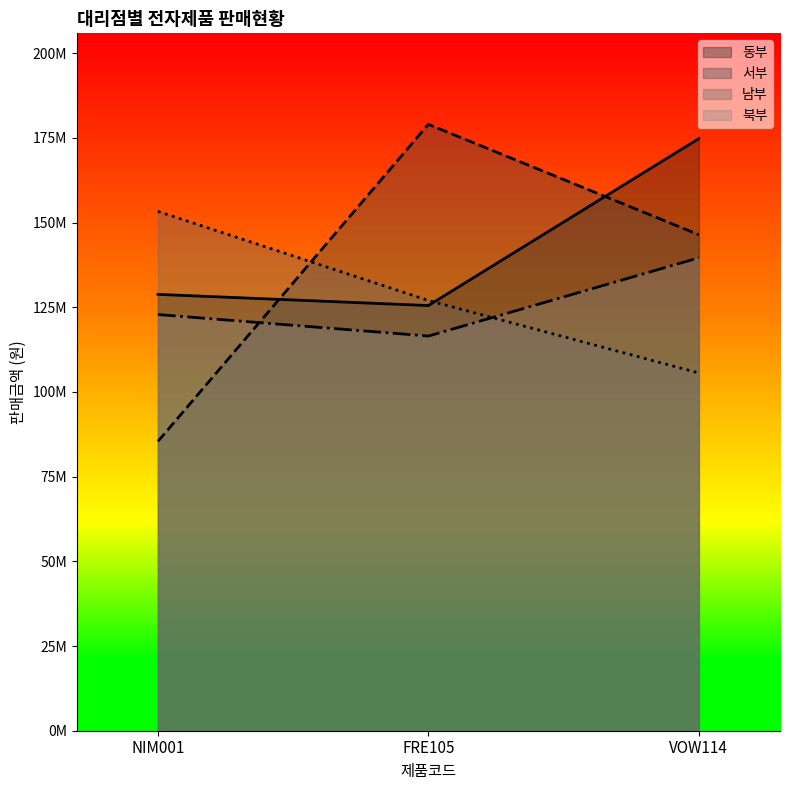

At how many categories does at least one series exceed 163217365?

2